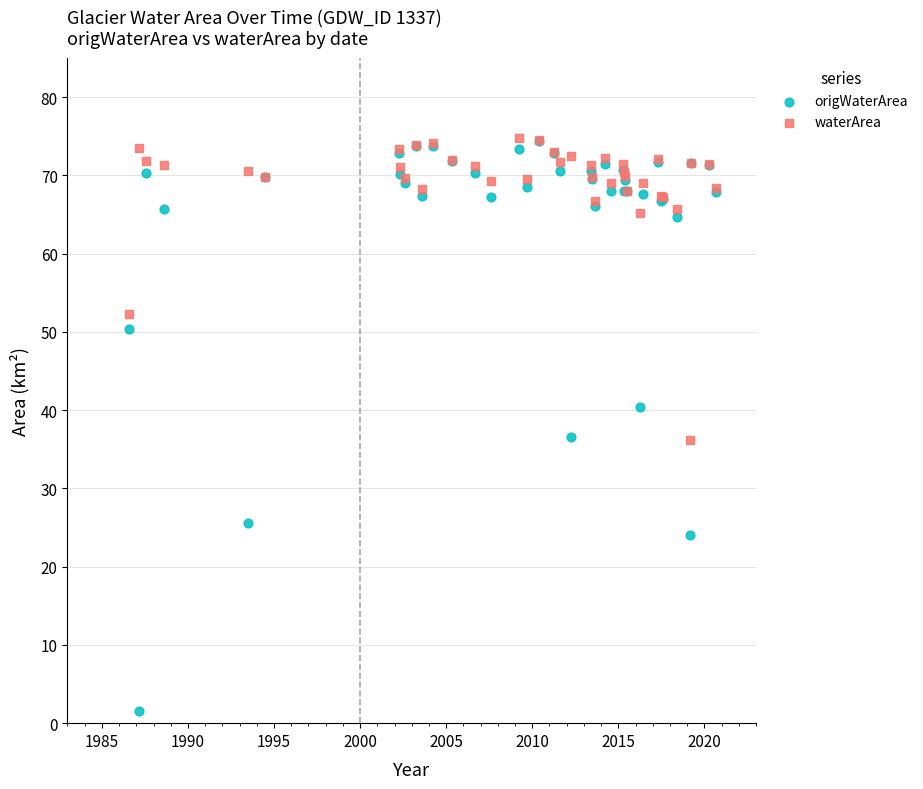

Which series has the largest Y range (max minus min)?

origWaterArea